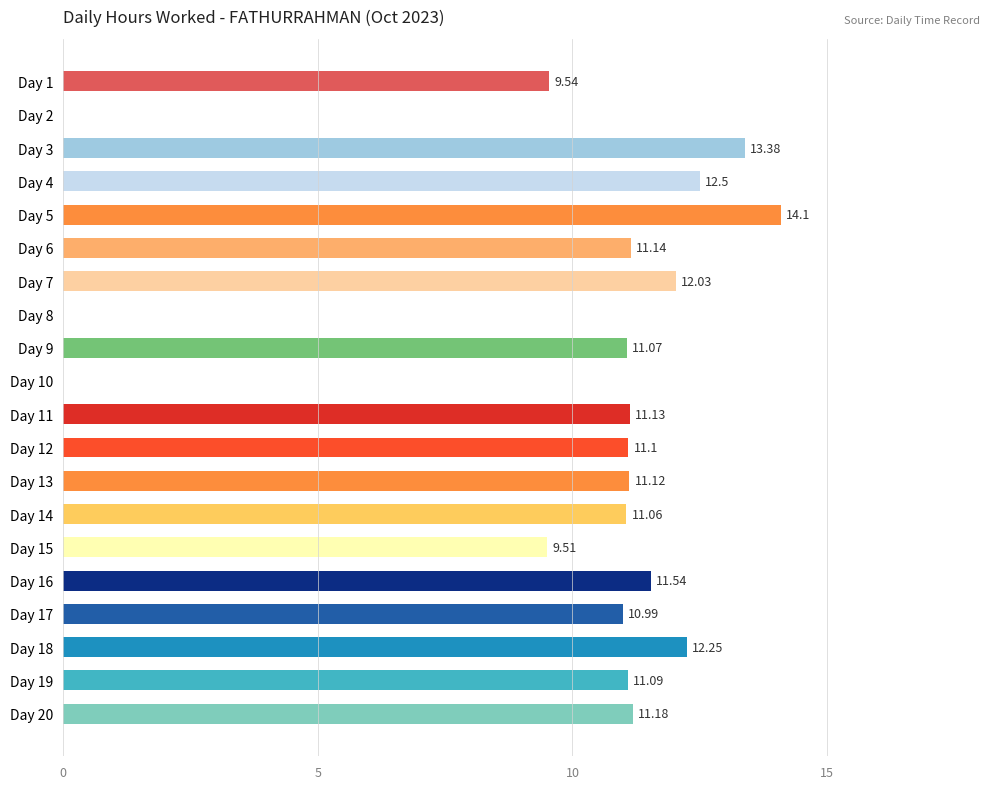

What is the ratio of the value at Day 1 to the value at Day 17?

0.9